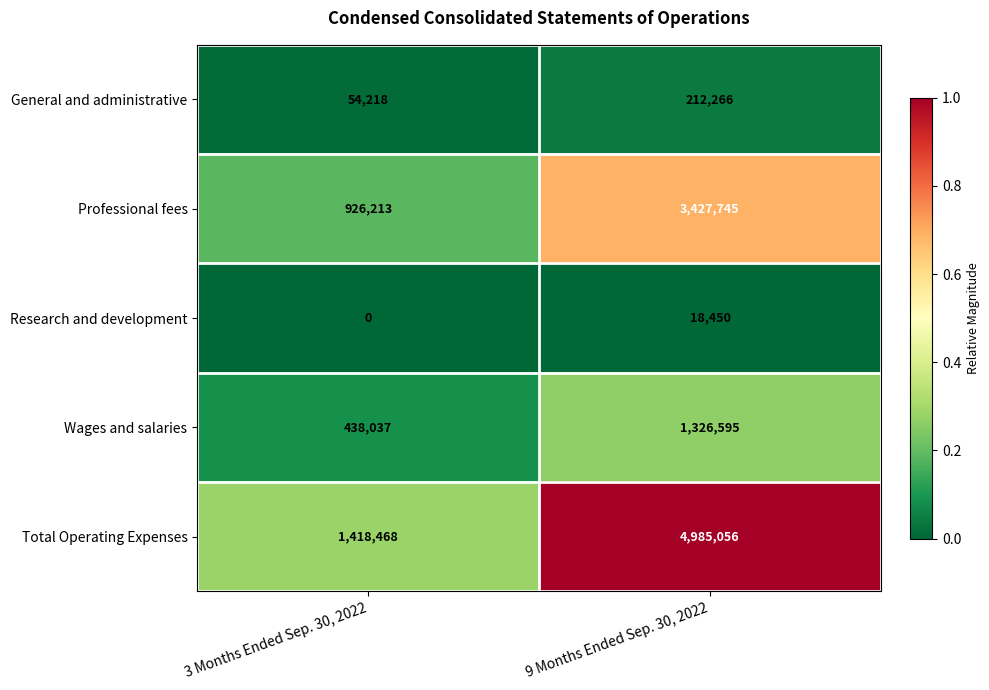

What value does the Total Operating Expenses series have at 9 Months Ended Sep. 30, 2022?

4985056